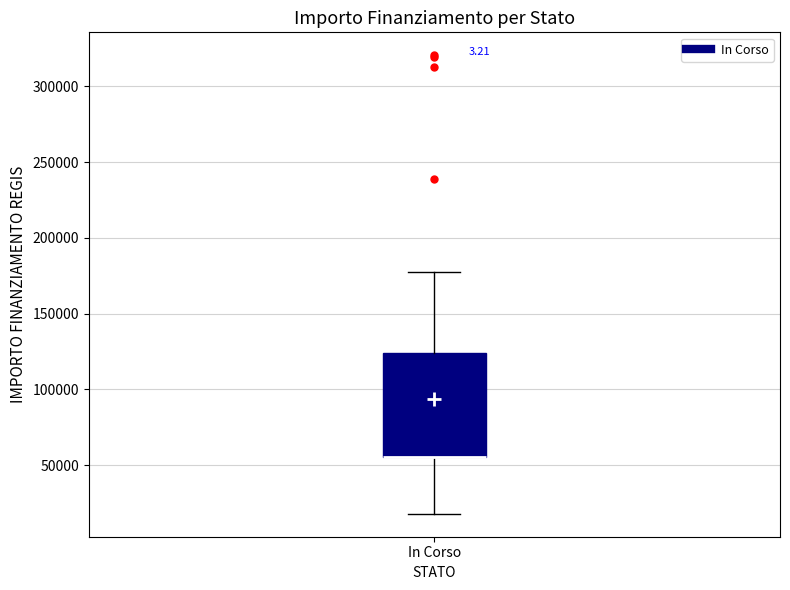

Where is the upper edge of the box for In Corso on the y-axis? The values are not printed on the chart, so give them approximately, as read against the axis.

125000